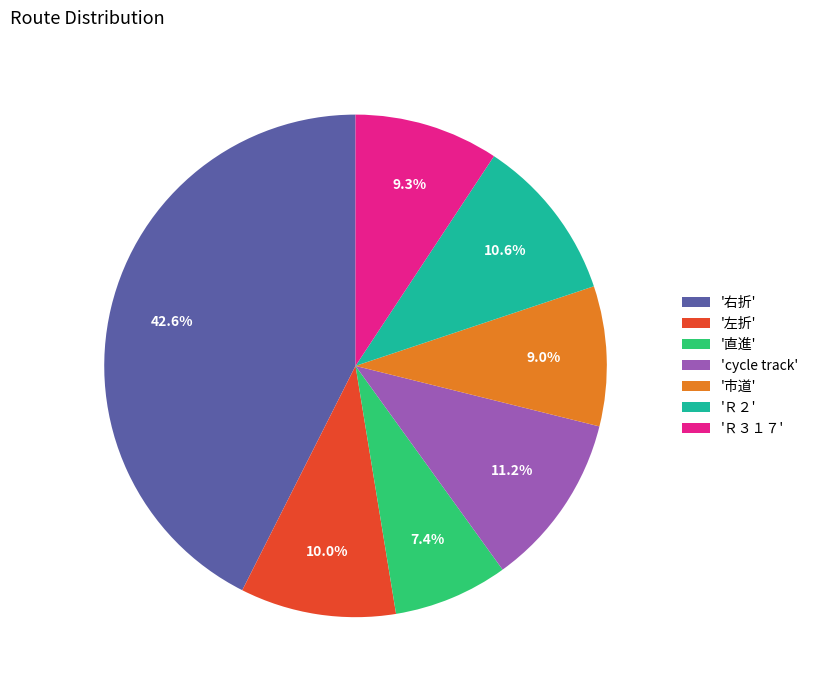

Do '市道' and 'Ｒ３１７' together represent more than half of the pie?

No